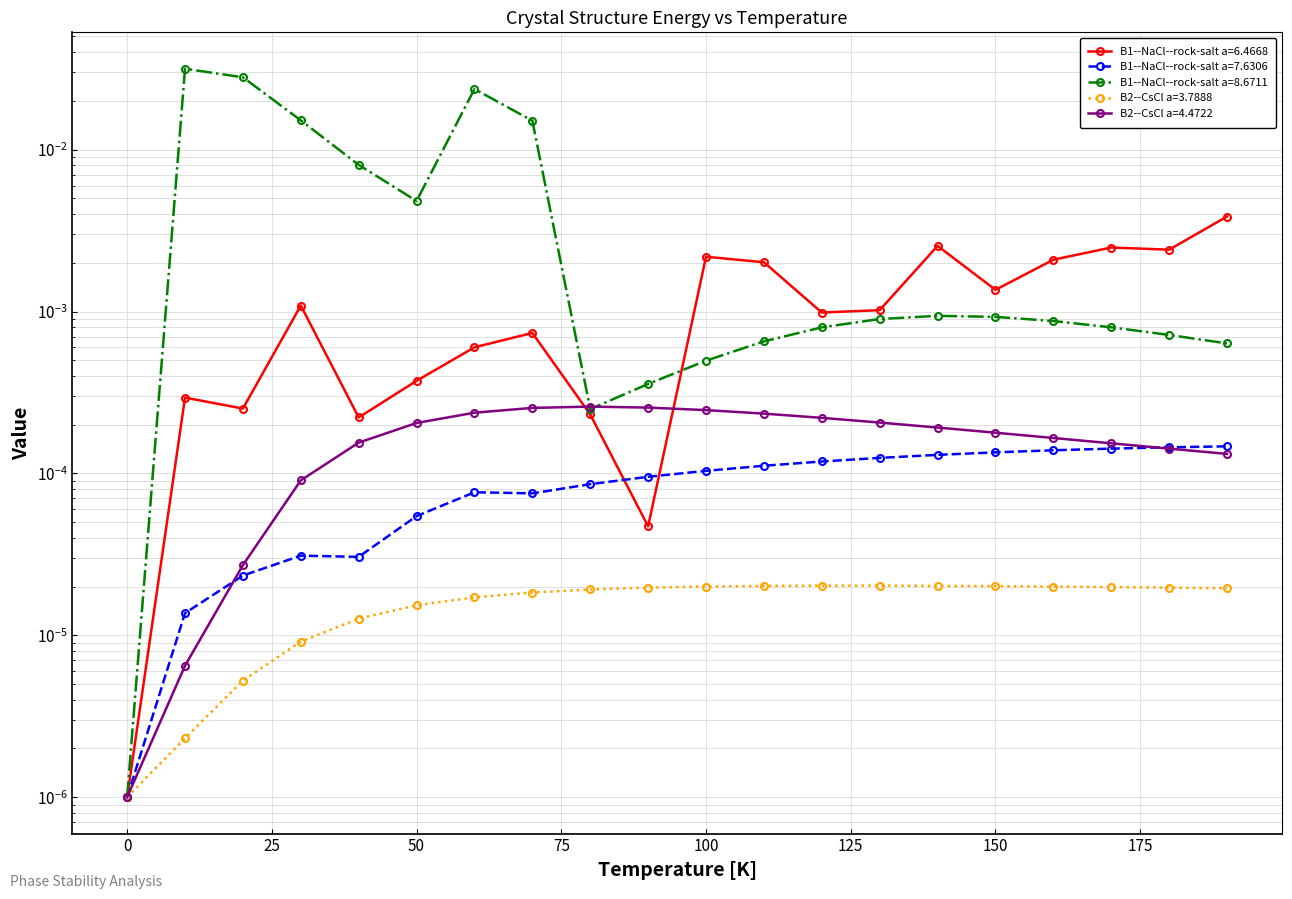

How many lines are shown in the chart?

5